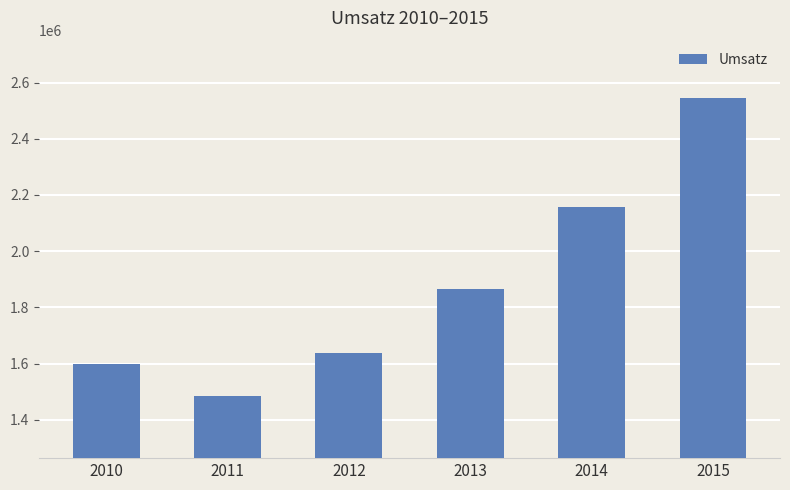

Which label corresponds to the smallest value in the chart?

2011